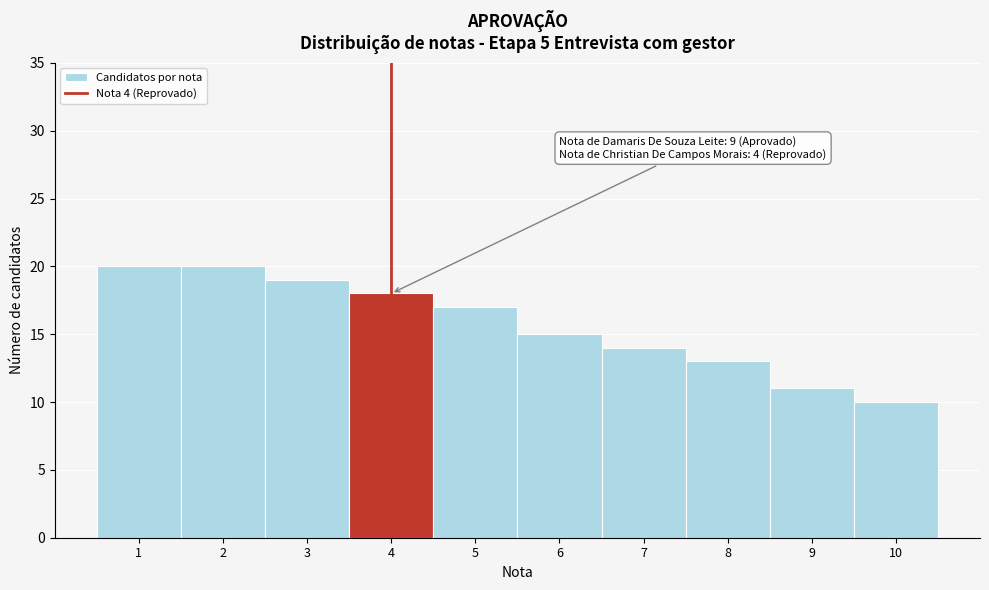

Reading left to right, extract all data points from this chart.

20	20	19	18	17	15	14	13	11	10